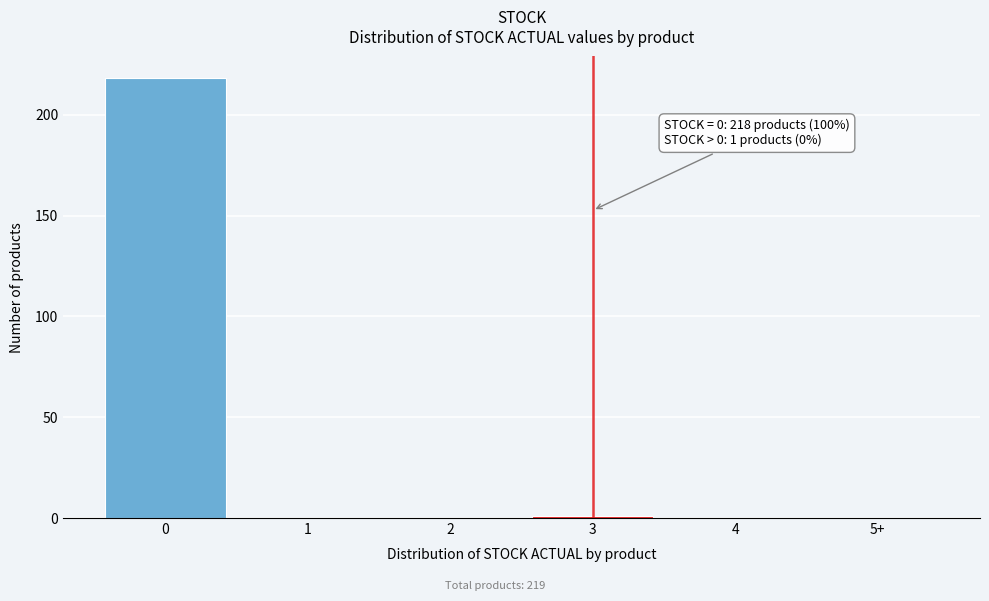

Reading left to right, what are all the values shown in this chart?

0=218	1=0	2=0	3=1	4=0	5+=0